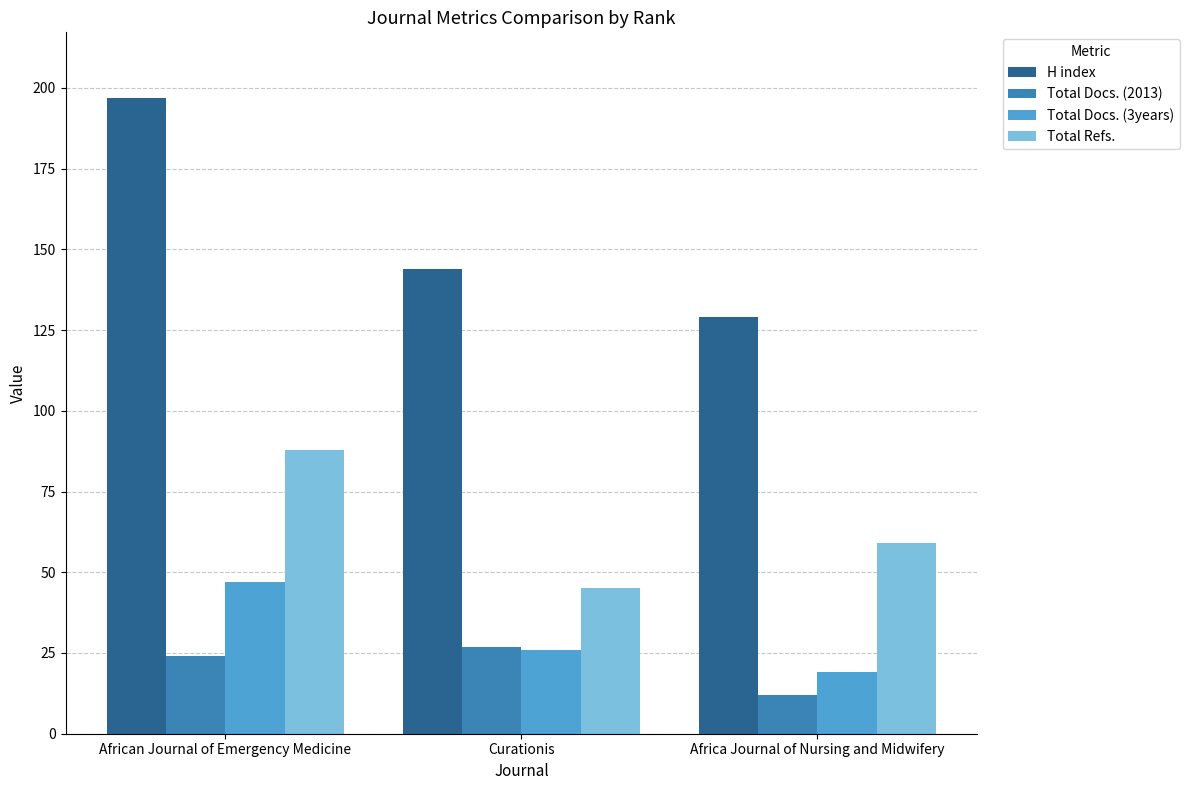

At which label does H index reach its minimum?

Africa Journal of Nursing and Midwifery